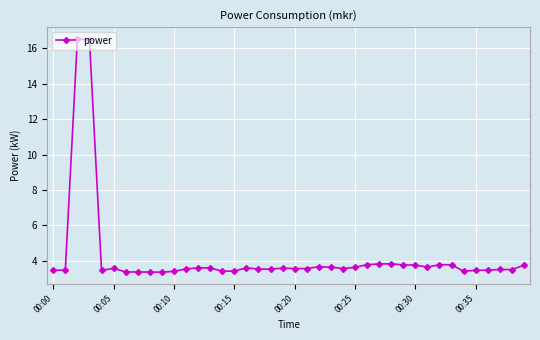

What is the difference between the maximum and minimum values?

13.2